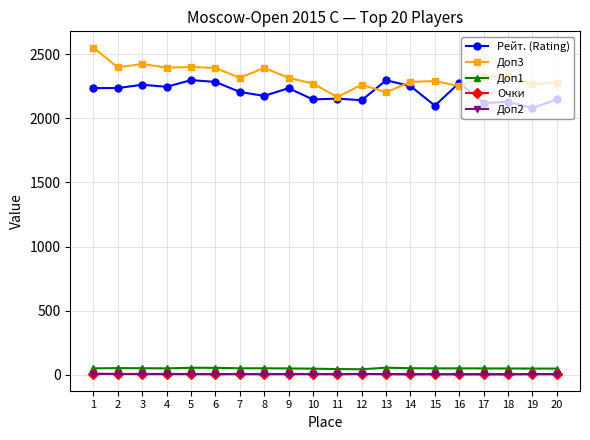

The value of Доп3 at 5 is 2401.0. True or false?

True